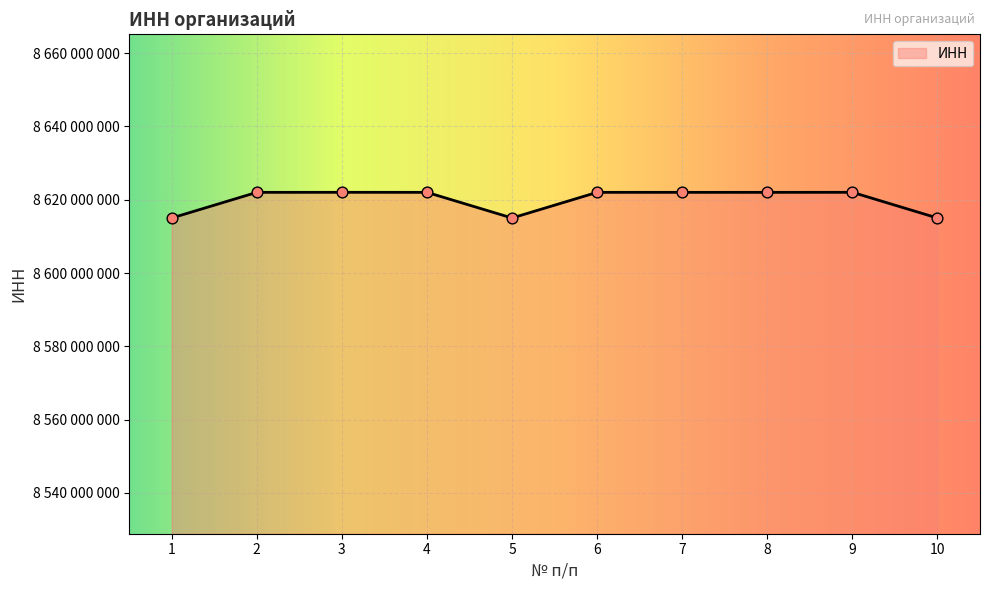

What is the change in value from 3 to 9?

-444